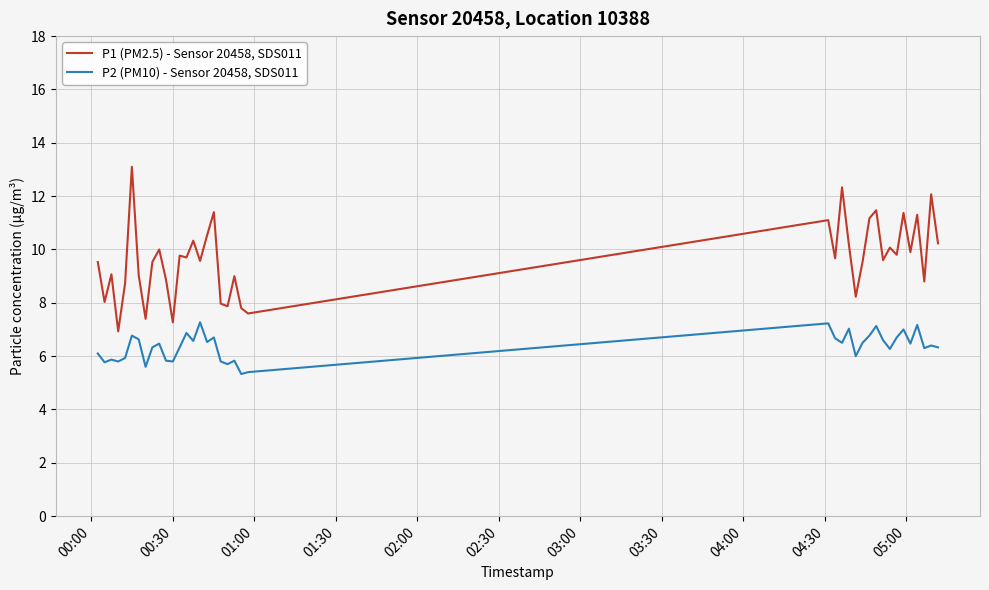

What is the difference between the maximum and minimum values in the P1 (PM2.5) - Sensor 20458, SDS011 series?

6.2